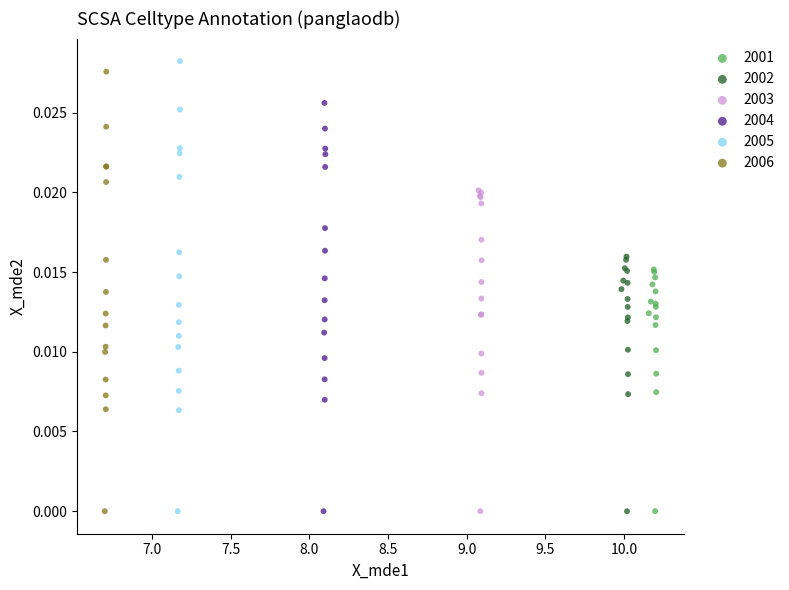

What are all the series names shown in the legend?

2001, 2002, 2003, 2004, 2005, 2006